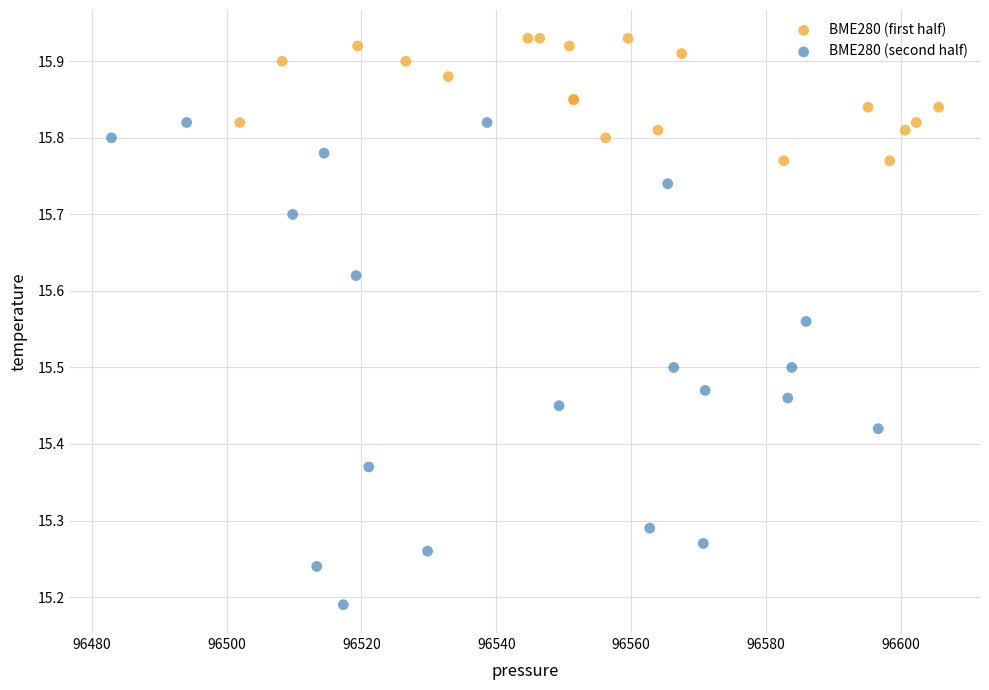

Which series reaches the minimum Y coordinate?

BME280 (second half)